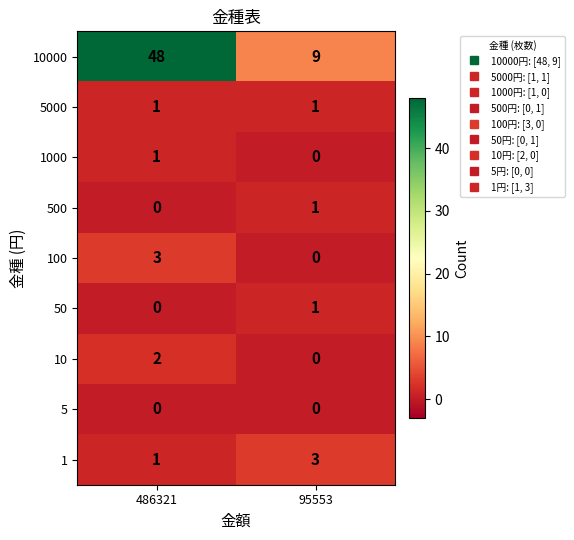

Reading left to right, list all the values displayed in this chart.

10000: 48	9
5000: 1	1
1000: 1	0
500: 0	1
100: 3	0
50: 0	1
10: 2	0
5: 0	0
1: 1	3